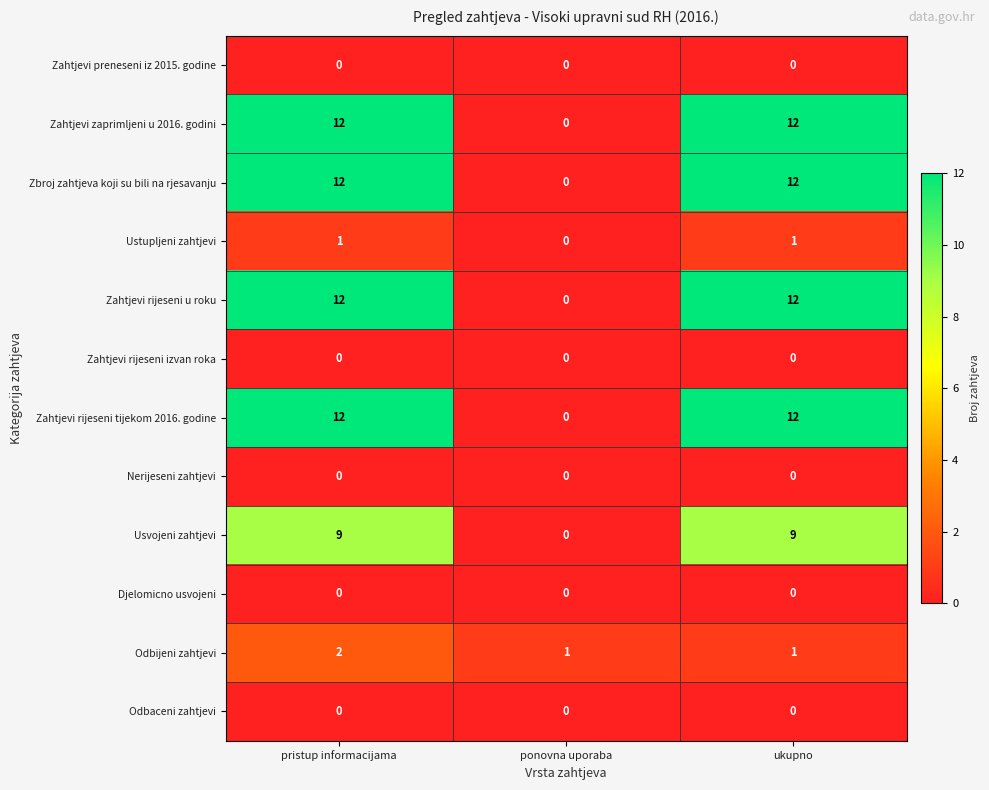

What is the spread (max minus min) of values at ukupno?

12